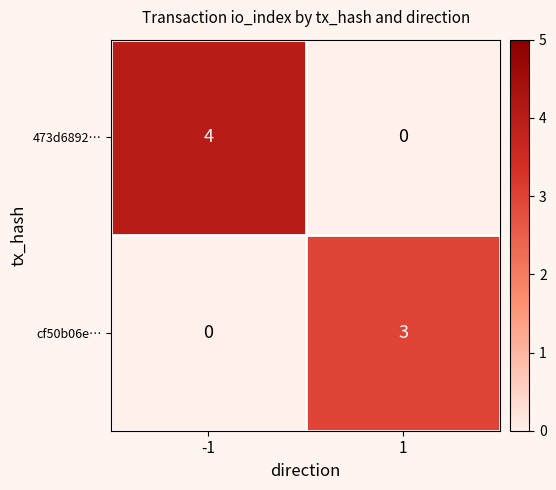

The 473d6892… series shows -2 at 1. True or false?

False